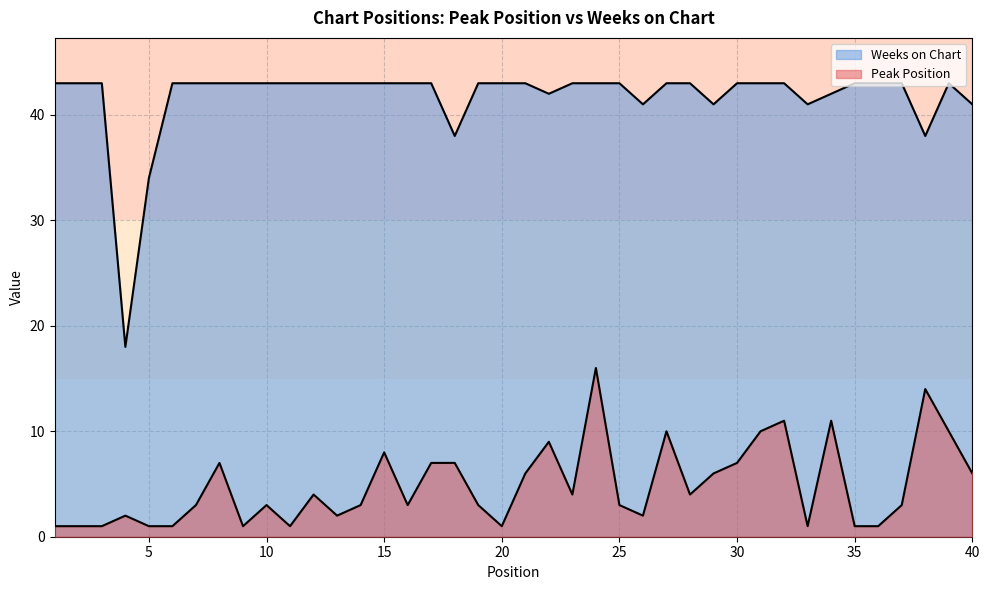

How many interior local valleys does the Peak Position series have?

9